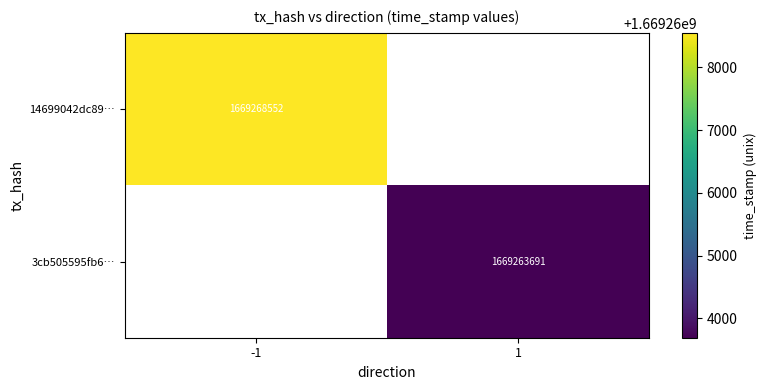

The 3cb505595fb6… series shows 2252459458 at 1. True or false?

False